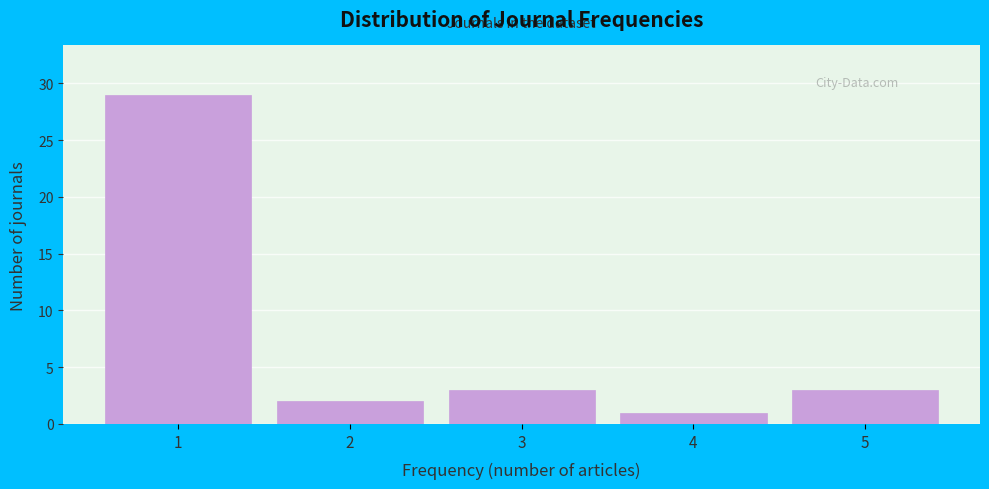

Which range on the x-axis has the tallest bar?

0.5 to 1.5